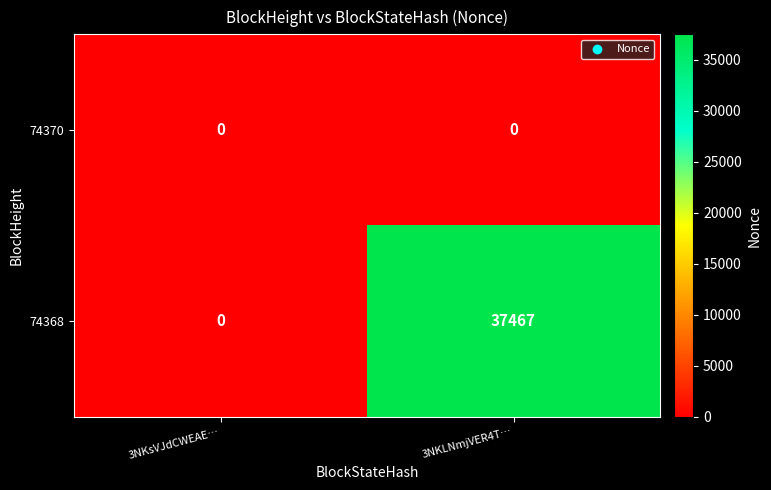

Reading left to right, transcribe all the data shown in this chart.

74370: 0	0
74368: 0	37467